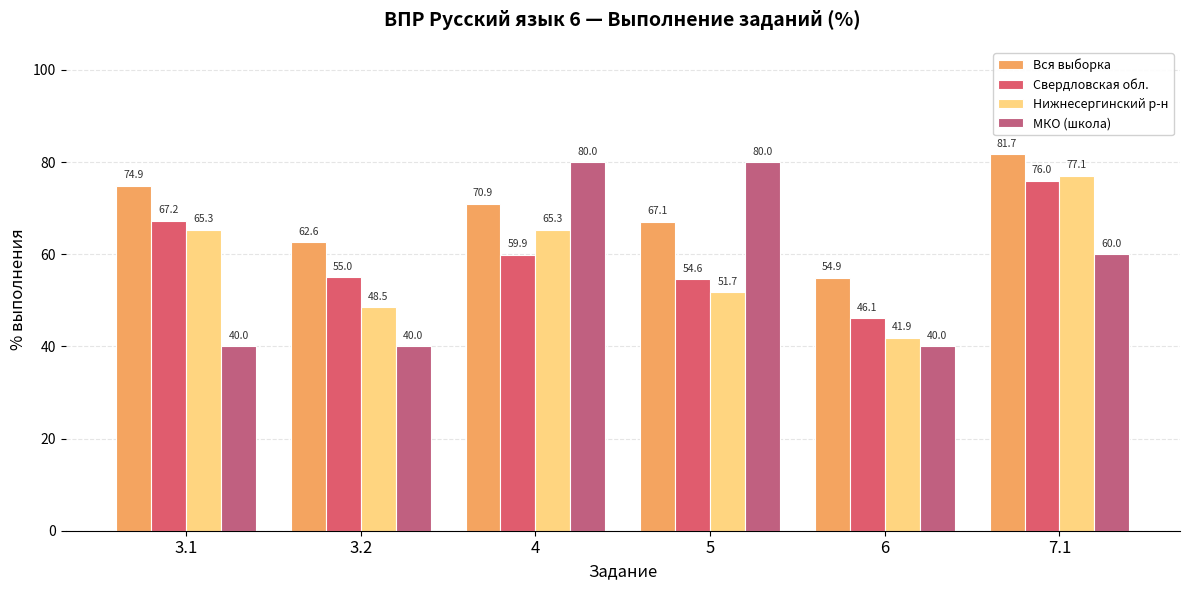

How many bars are there in total?

24